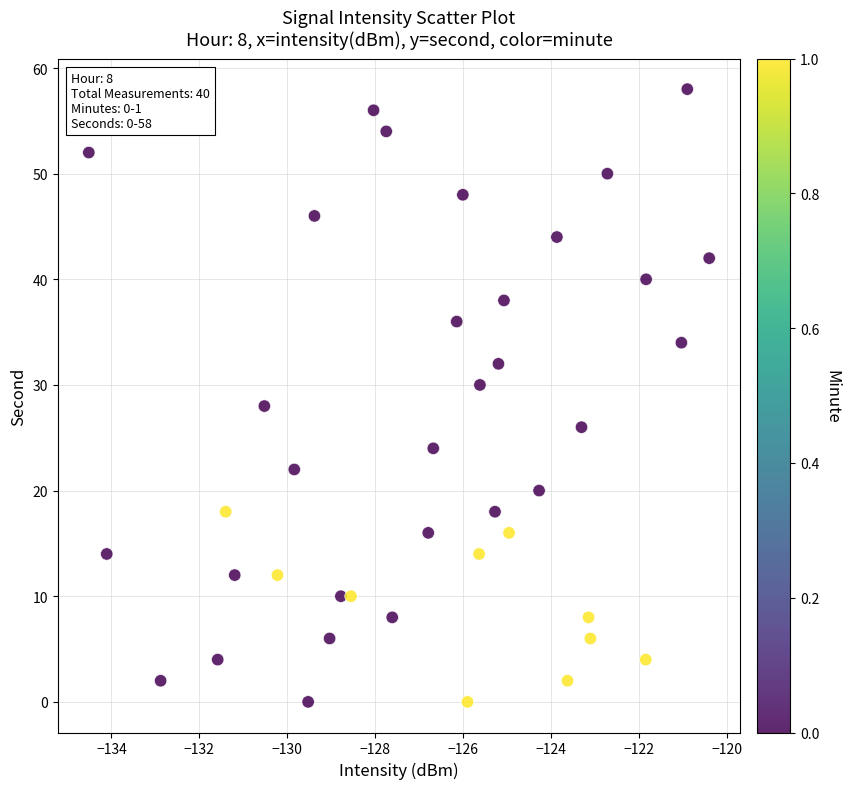

What is the range of Y values (max minus min)?

58